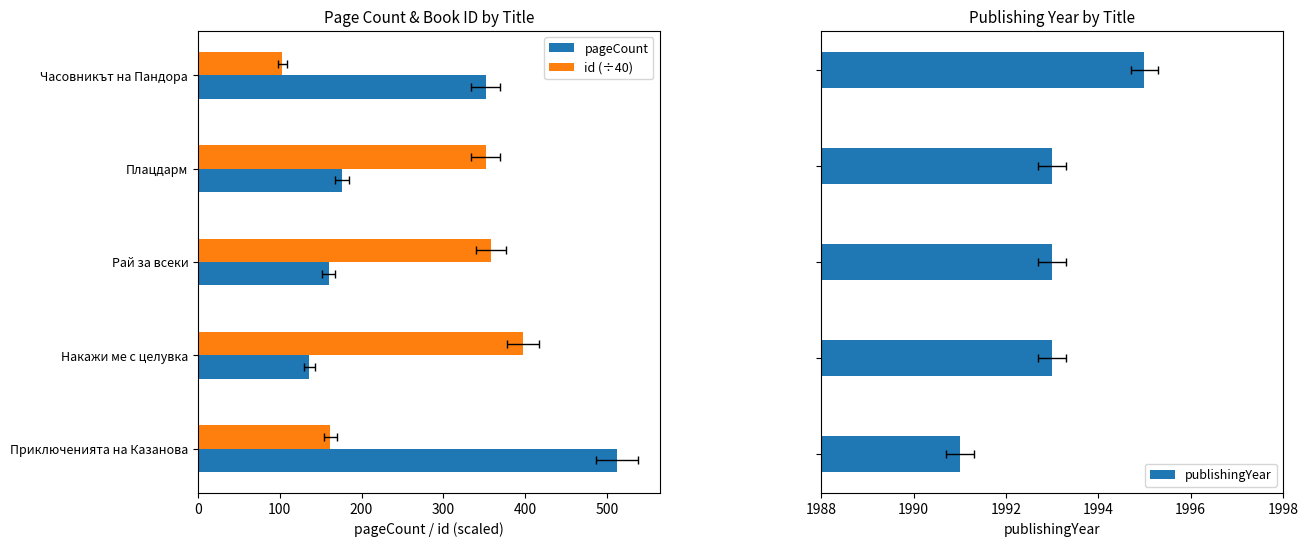

Read the publishingYear value at 200.

1993.0